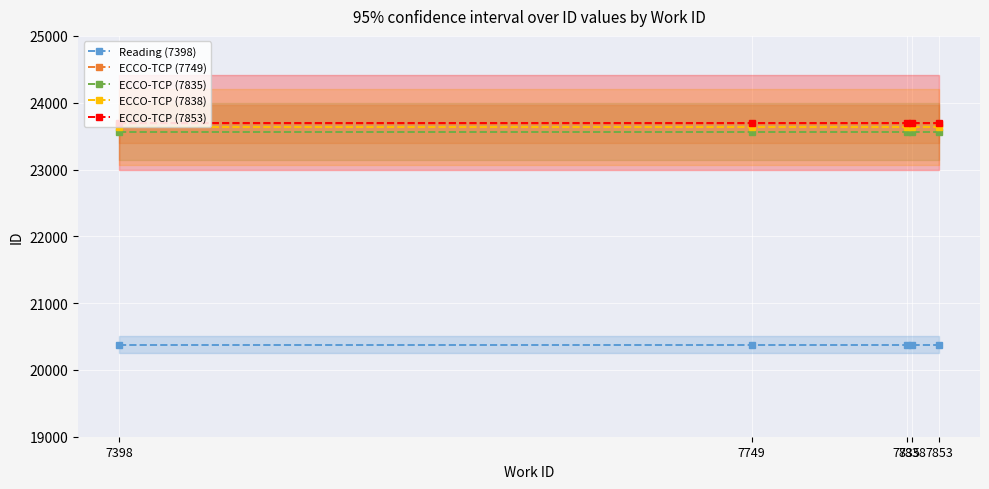

At how many categories does at least one series exceed 21804?

5